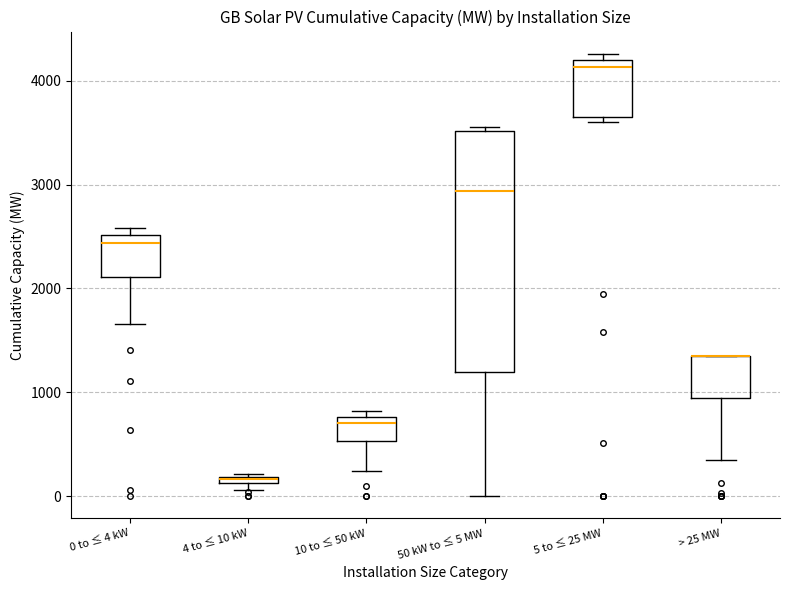

Where does the median line of the box for 10 to ≤ 50 kW sit on the y-axis? The values are not printed on the chart, so give them approximately, as read against the axis.

700